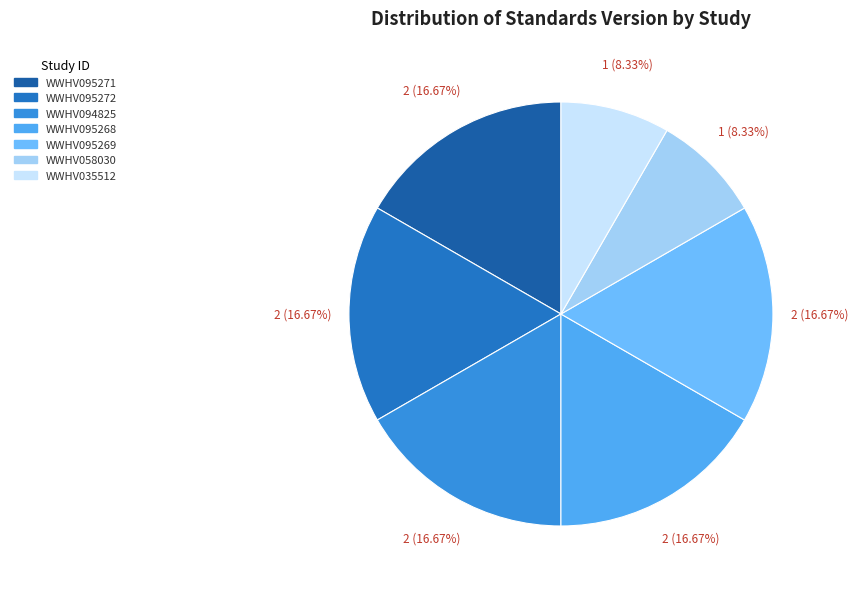

What portion of the pie excludes WWHV095271?

83.3%